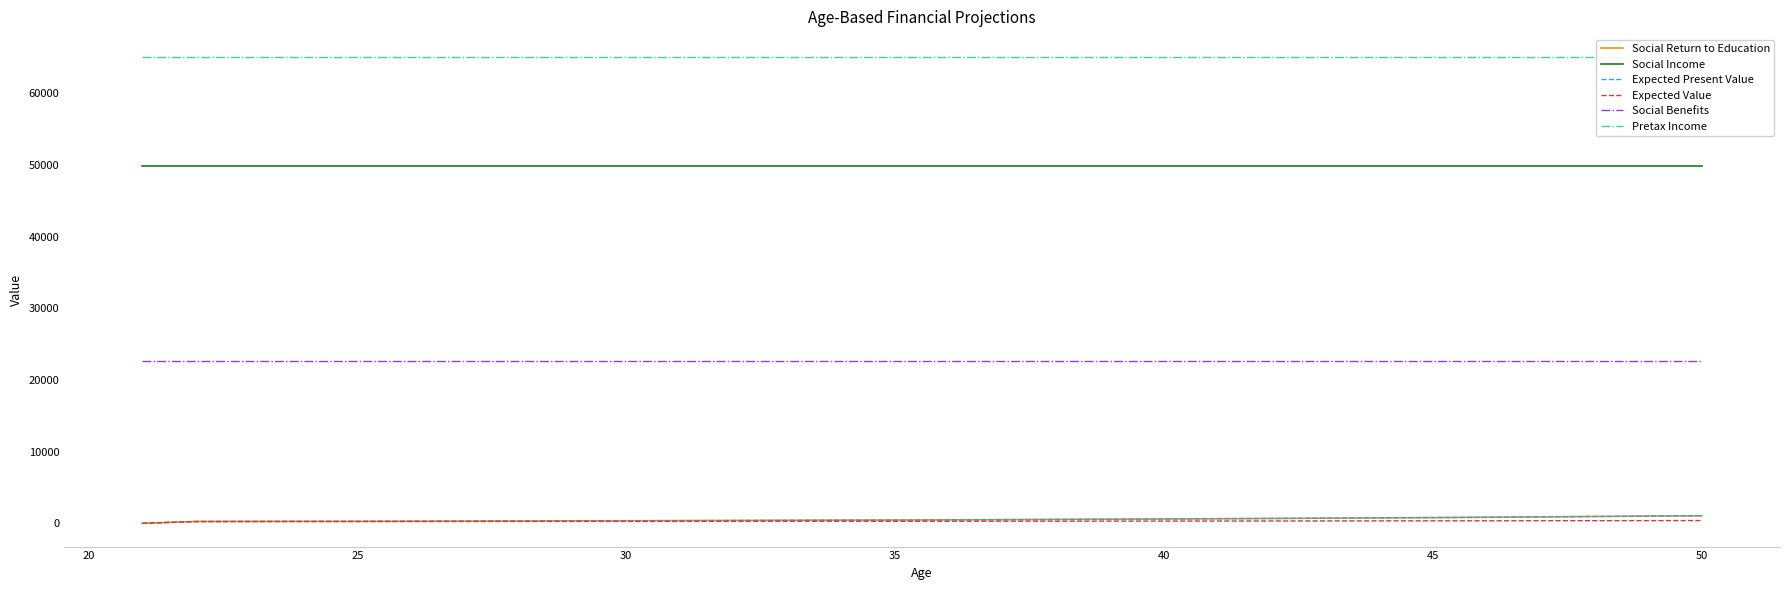

What is the difference between the second highest and minimum values in the Expected Present Value series?

1005.6